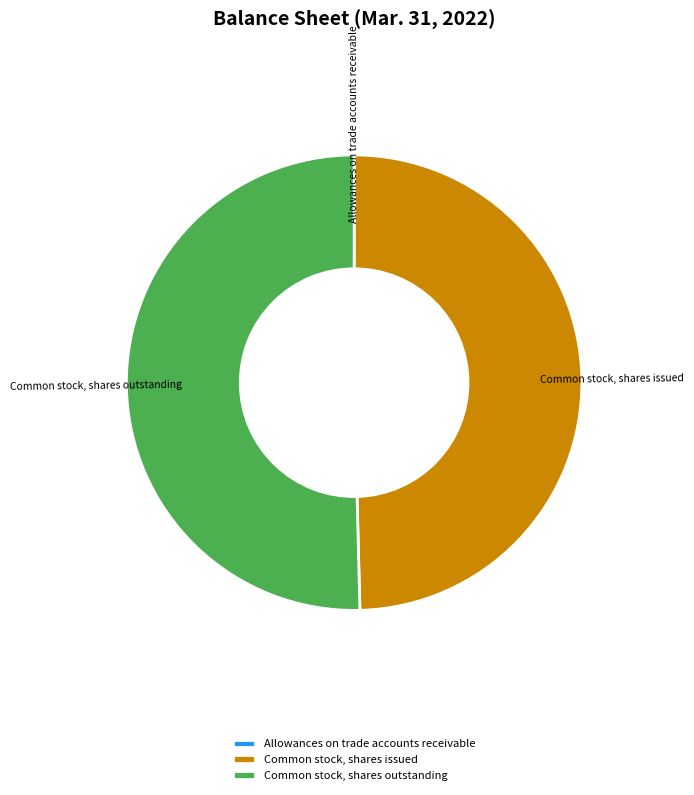

Does Common stock, shares outstanding account for over 50% of the chart?

Yes